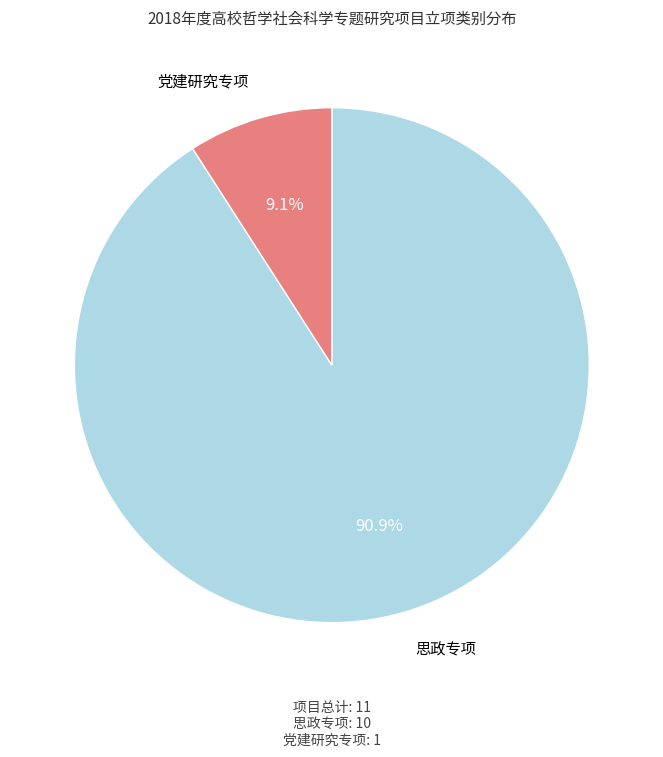

How many segments does this pie chart have?

2